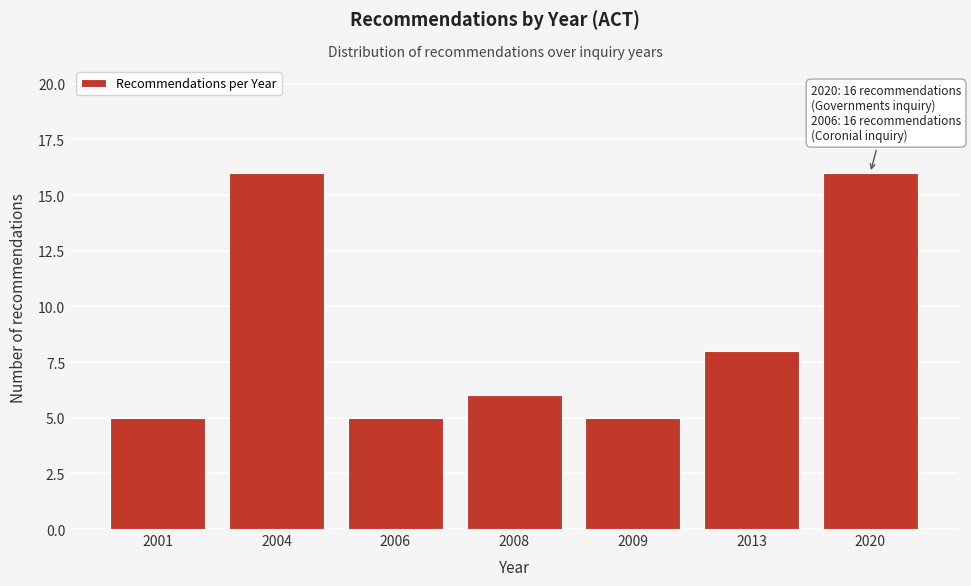

Reading left to right, extract all data points from this chart.

5	16	5	6	5	8	16